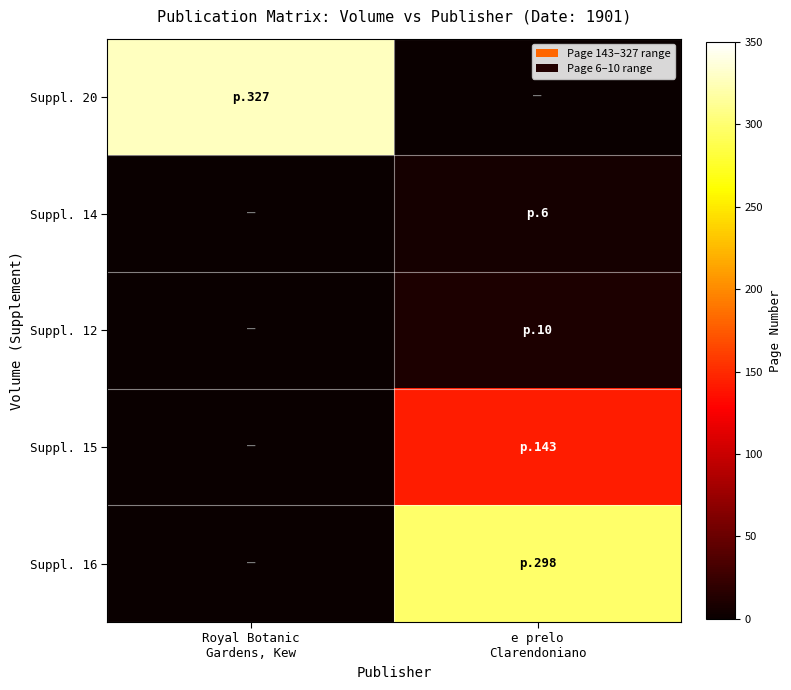

Reading left to right, list all the values displayed in this chart.

Suppl. 20: Royal Botanic
Gardens, Kew=327	e prelo
Clarendoniano=0
Suppl. 14: Royal Botanic
Gardens, Kew=0	e prelo
Clarendoniano=6
Suppl. 12: Royal Botanic
Gardens, Kew=0	e prelo
Clarendoniano=10
Suppl. 15: Royal Botanic
Gardens, Kew=0	e prelo
Clarendoniano=143
Suppl. 16: Royal Botanic
Gardens, Kew=0	e prelo
Clarendoniano=298